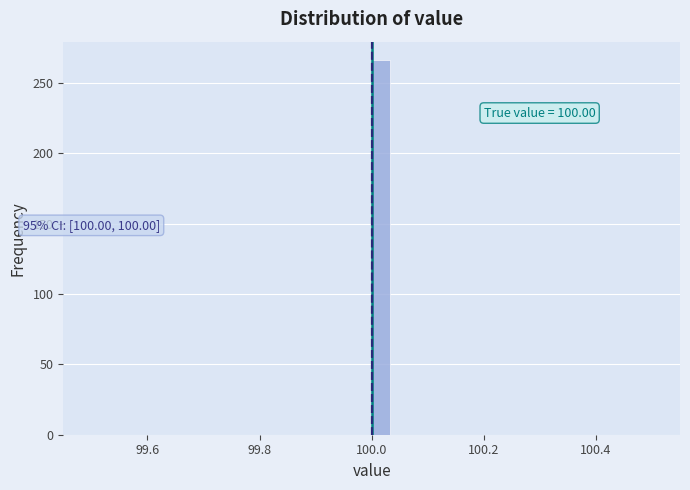

Read against the x-axis, roughly where is the centre of the tallest bar?

100.02